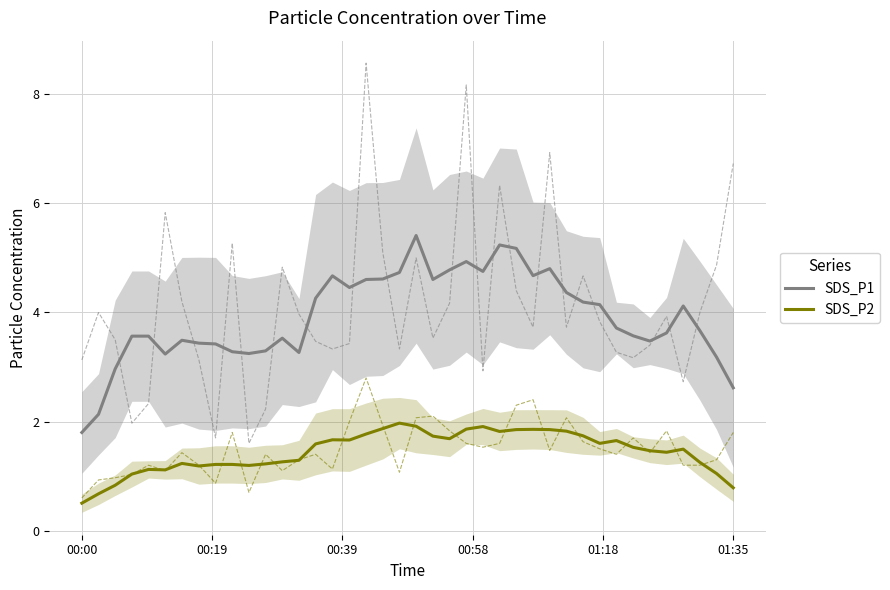

How many series are shown in this chart?

2